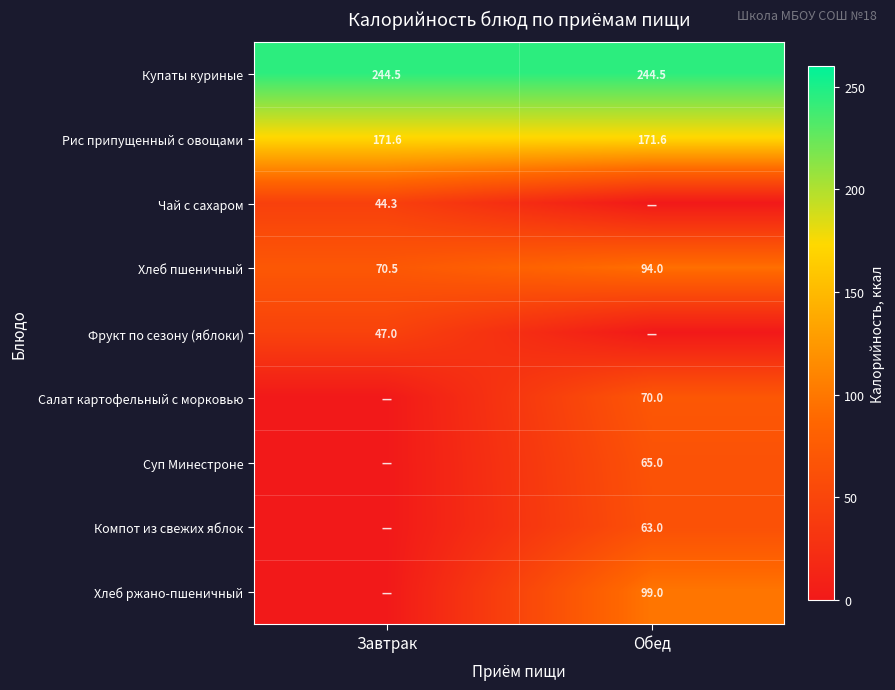

Is it true that Рис припущенный с овощами equals 264.2 at Обед?

False